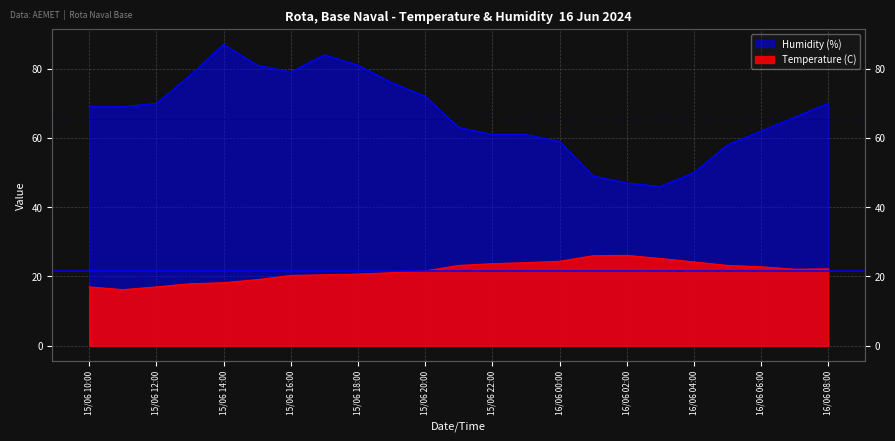

What is the smallest value displayed?

16.2